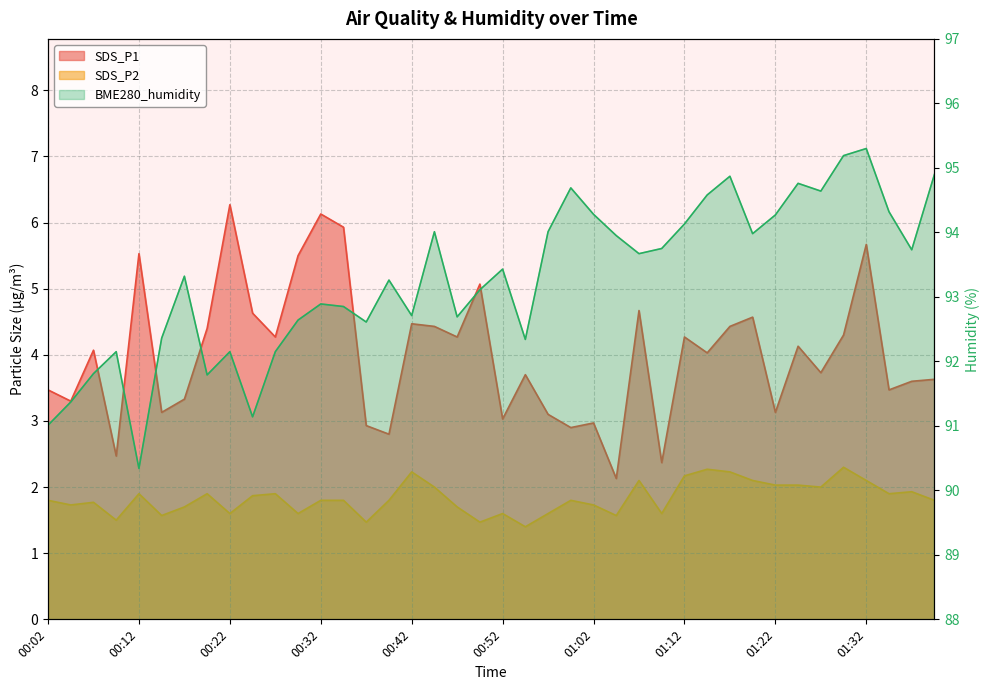

What is the average value of the SDS_P2 series?

1.8